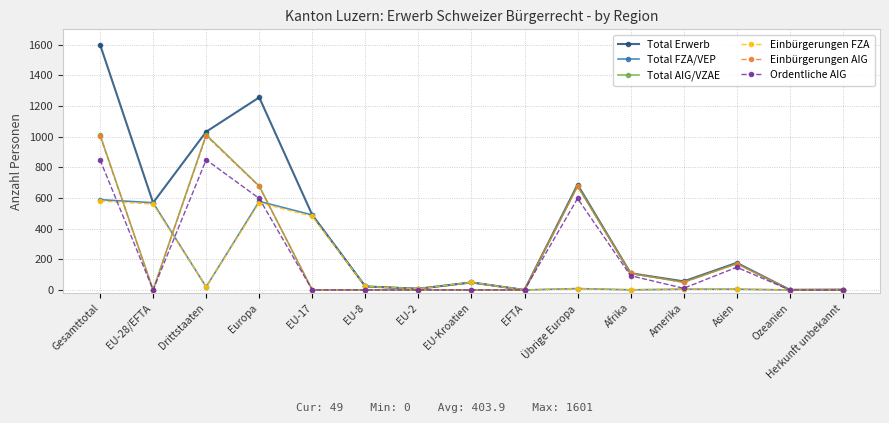

What is the difference between the highest and lowest values at EU-Kroatien?

49